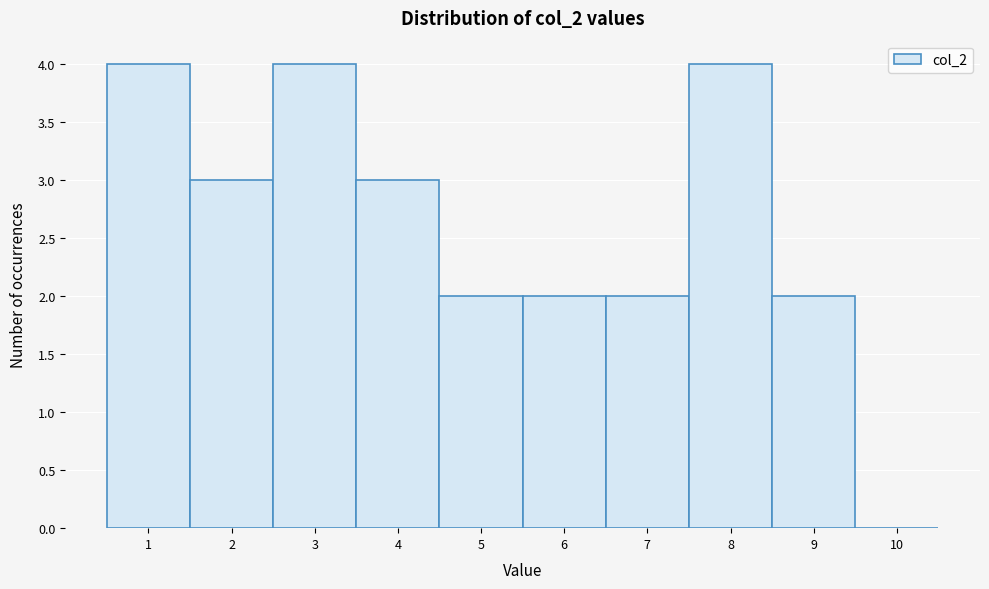

How tall is the bar that spans 7.5 to 8.5 on the x-axis? The values are not printed on the chart, so give them approximately, as read against the axis.

4